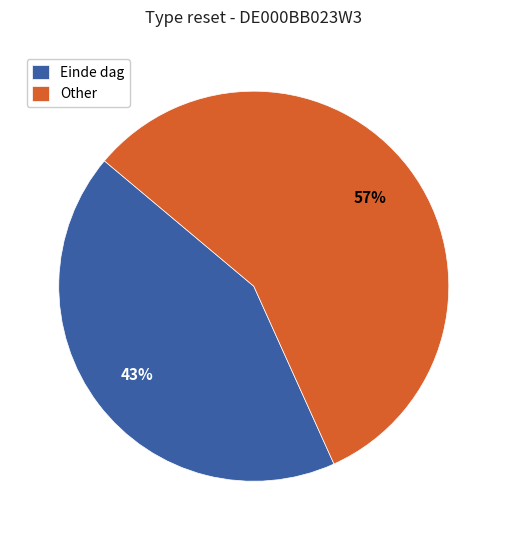

Rank the categories by value from lowest to highest.

Einde dag, Other